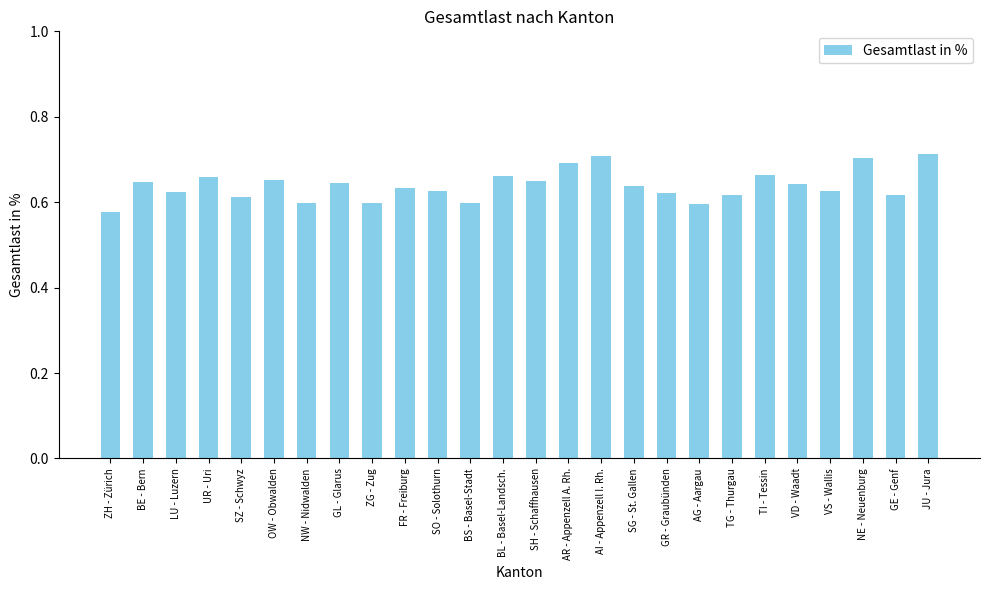

Between TG - Thurgau and UR - Uri, which is larger?

UR - Uri